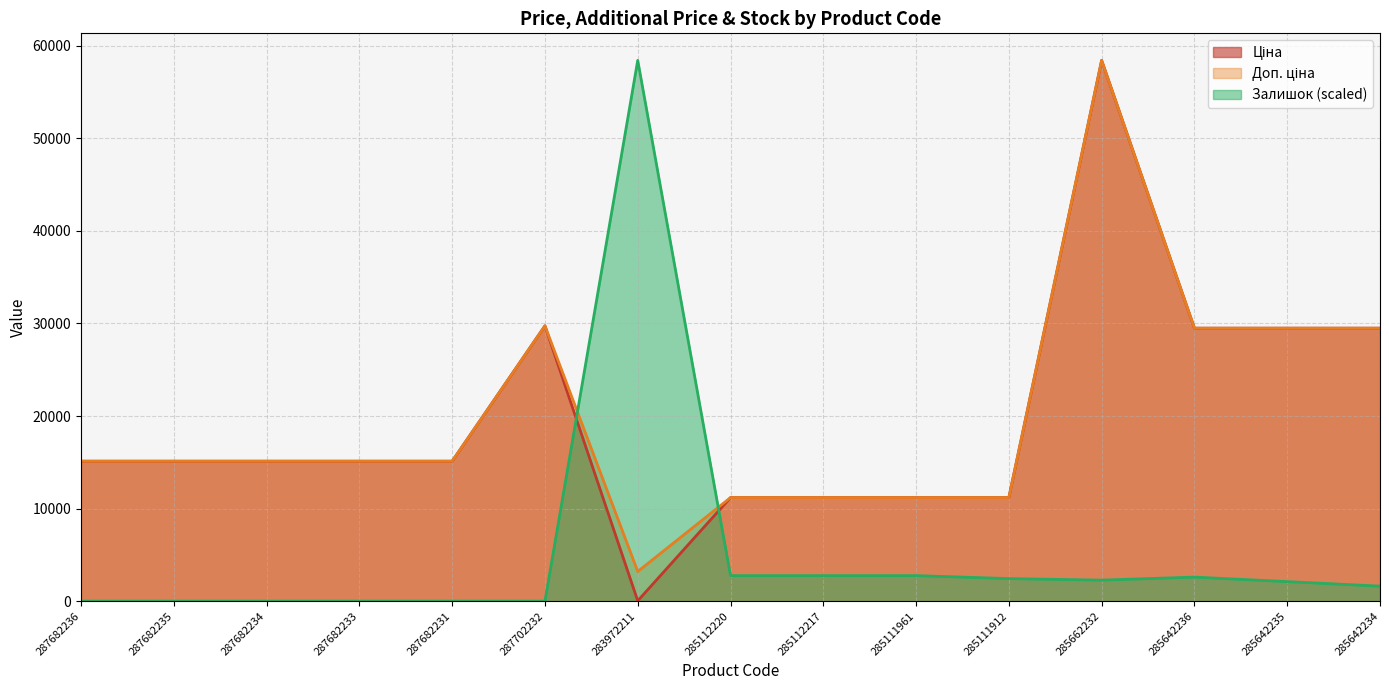

The Залишок series shows 4706.9 at 285112220. True or false?

False